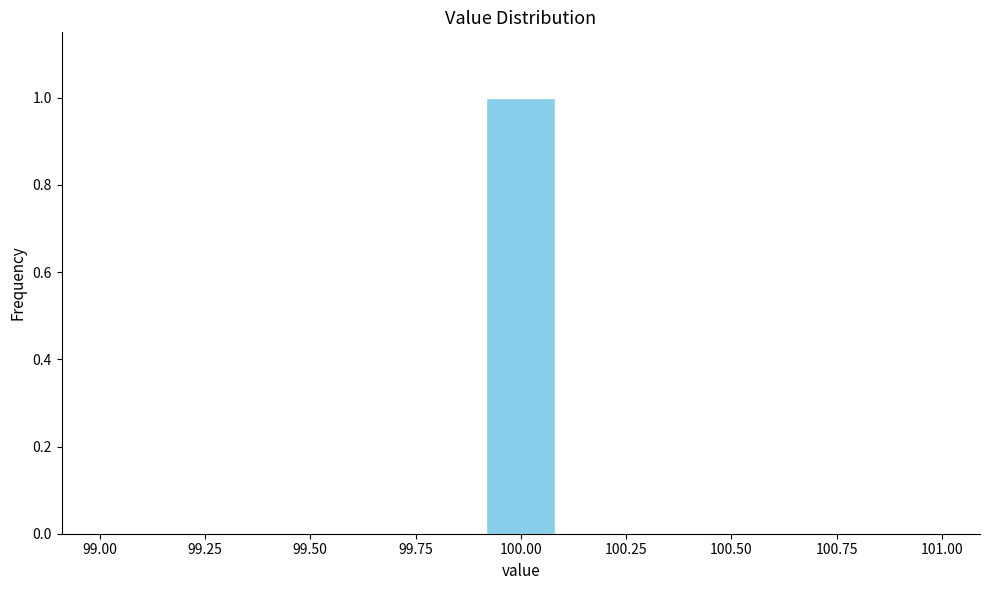

Around what value on the x-axis is the tallest bar? Give the approximate position of its centre, as read against the axis.

100.00